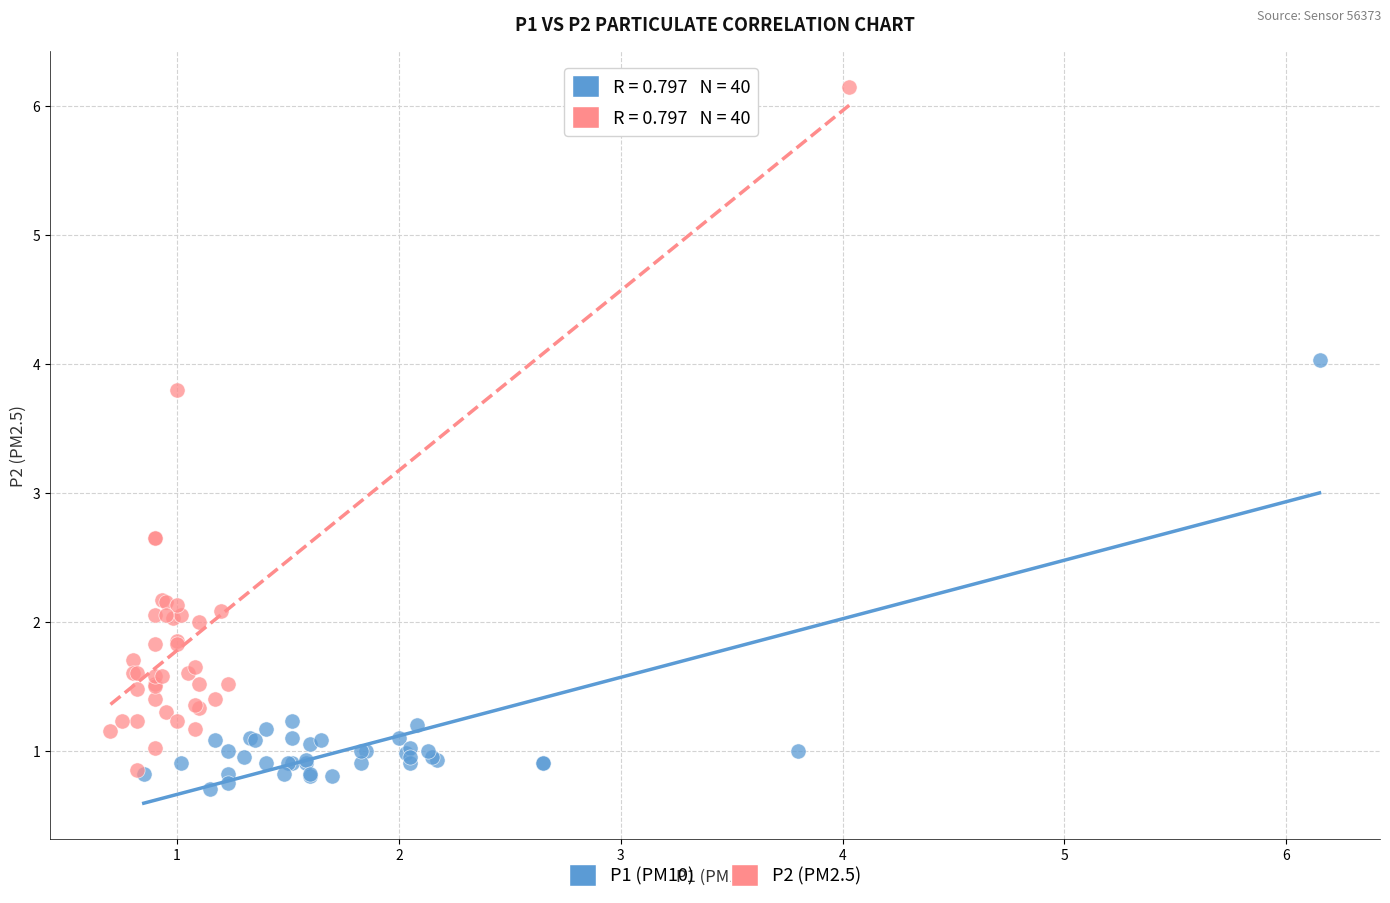

Which series has the widest spread of Y values?

P2 (PM2.5)